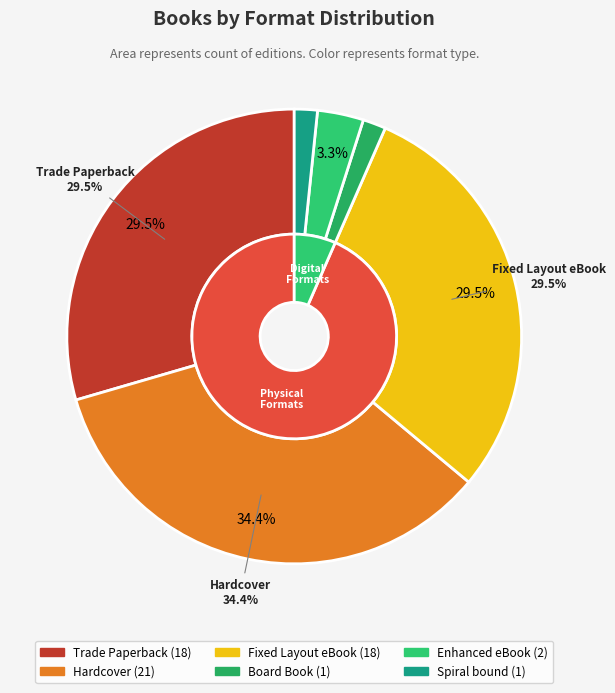

What is the change in value from Hardcover to Enhanced eBook?

-19